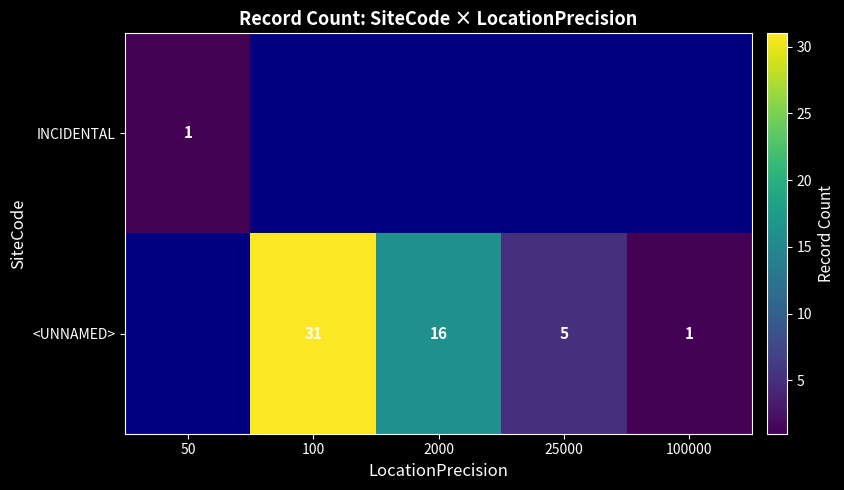

The <UNNAMED> series shows 6.6 at 25000. True or false?

False